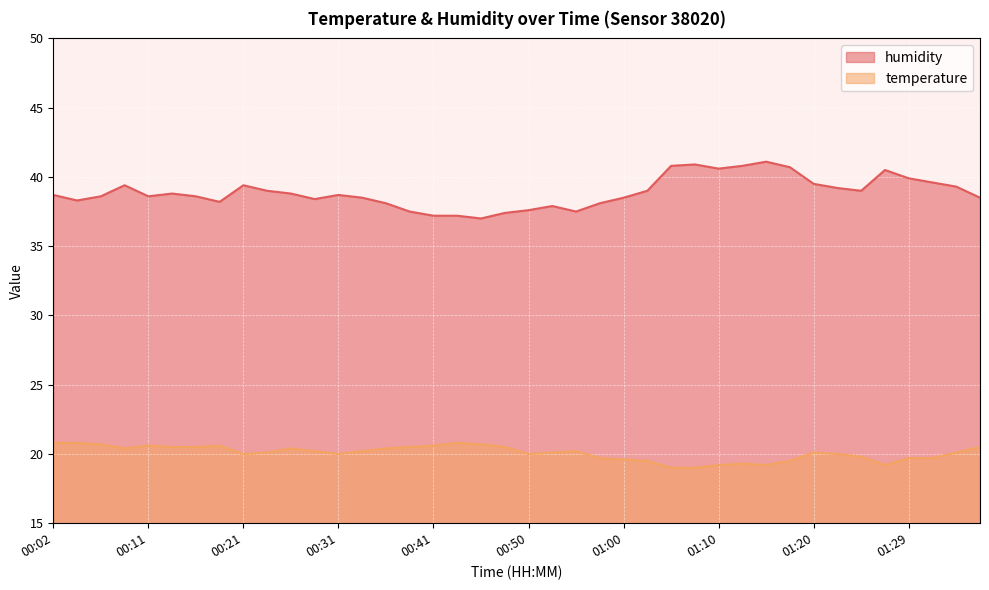

Reading left to right, transcribe all the data shown in this chart.

temperature: 00:02=20.8	00:04=20.8	00:06=20.7	00:09=20.4	00:11=20.6	00:14=20.5	00:16=20.5	00:19=20.6	00:21=20.0	00:24=20.1	00:26=20.4	00:28=20.2	00:31=20.0	00:33=20.2	00:36=20.4	00:38=20.5	00:41=20.6	00:43=20.8	00:46=20.7	00:48=20.5	00:50=20.0	00:53=20.1	00:55=20.2	00:58=19.7	01:00=19.6	01:03=19.5	01:05=19.0	01:08=19.0	01:10=19.2	01:12=19.3	01:15=19.2	01:17=19.5	01:20=20.1	01:22=20.0	01:25=19.8	01:27=19.2	01:29=19.7	01:32=19.7	01:34=20.1	01:37=20.5
humidity: 00:02=38.7	00:04=38.3	00:06=38.6	00:09=39.4	00:11=38.6	00:14=38.8	00:16=38.6	00:19=38.2	00:21=39.4	00:24=39.0	00:26=38.8	00:28=38.4	00:31=38.7	00:33=38.5	00:36=38.1	00:38=37.5	00:41=37.2	00:43=37.2	00:46=37.0	00:48=37.4	00:50=37.6	00:53=37.9	00:55=37.5	00:58=38.1	01:00=38.5	01:03=39.0	01:05=40.8	01:08=40.9	01:10=40.6	01:12=40.8	01:15=41.1	01:17=40.7	01:20=39.5	01:22=39.2	01:25=39.0	01:27=40.5	01:29=39.9	01:32=39.6	01:34=39.3	01:37=38.5